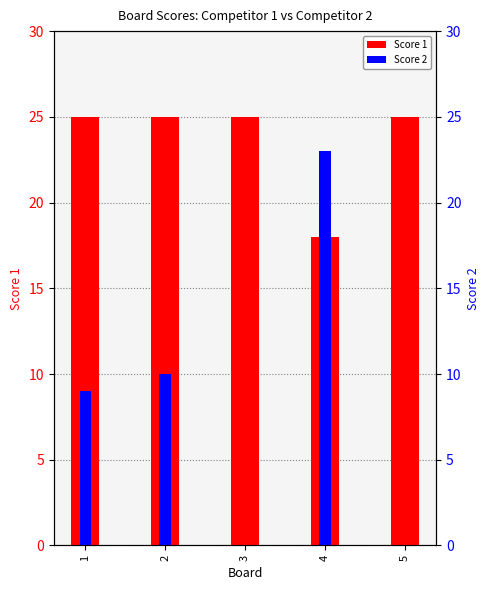

What is the total value across all series at 5?

25